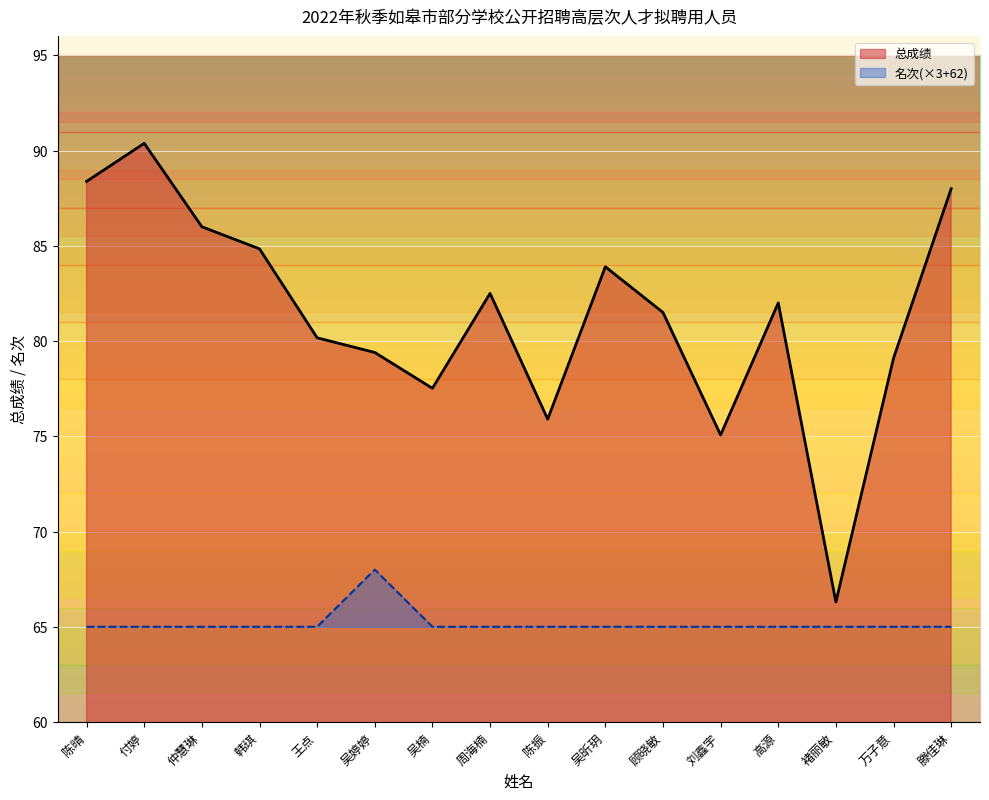

What is the average value of the 总成绩 series?

81.3